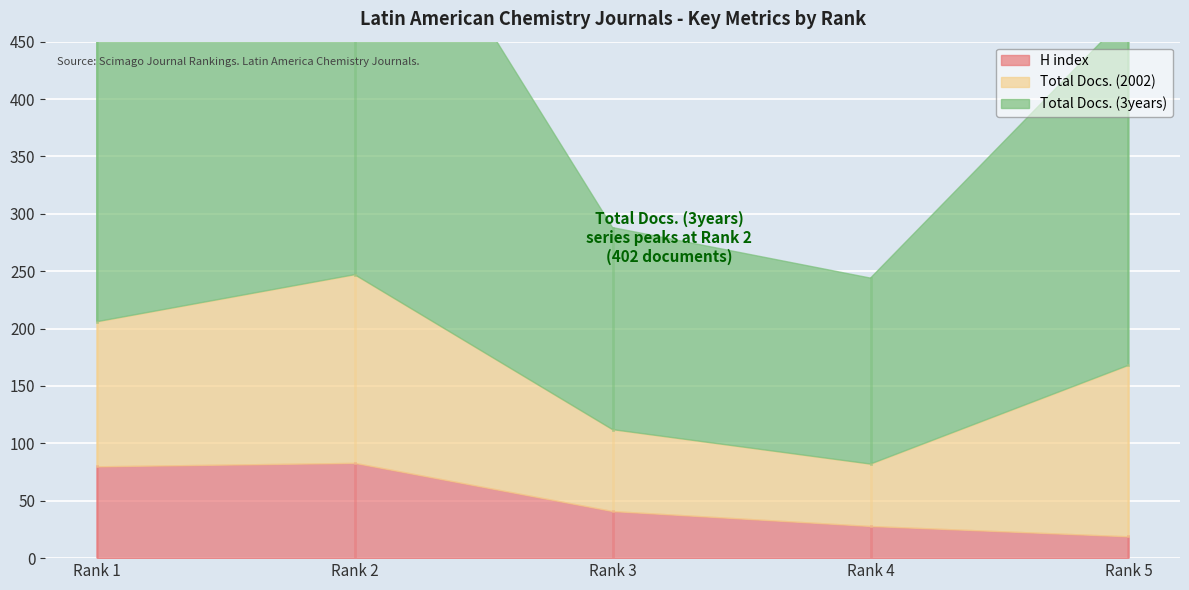

What are all the series names shown in the legend?

H index, Total Docs. (2002), Total Docs. (3years)